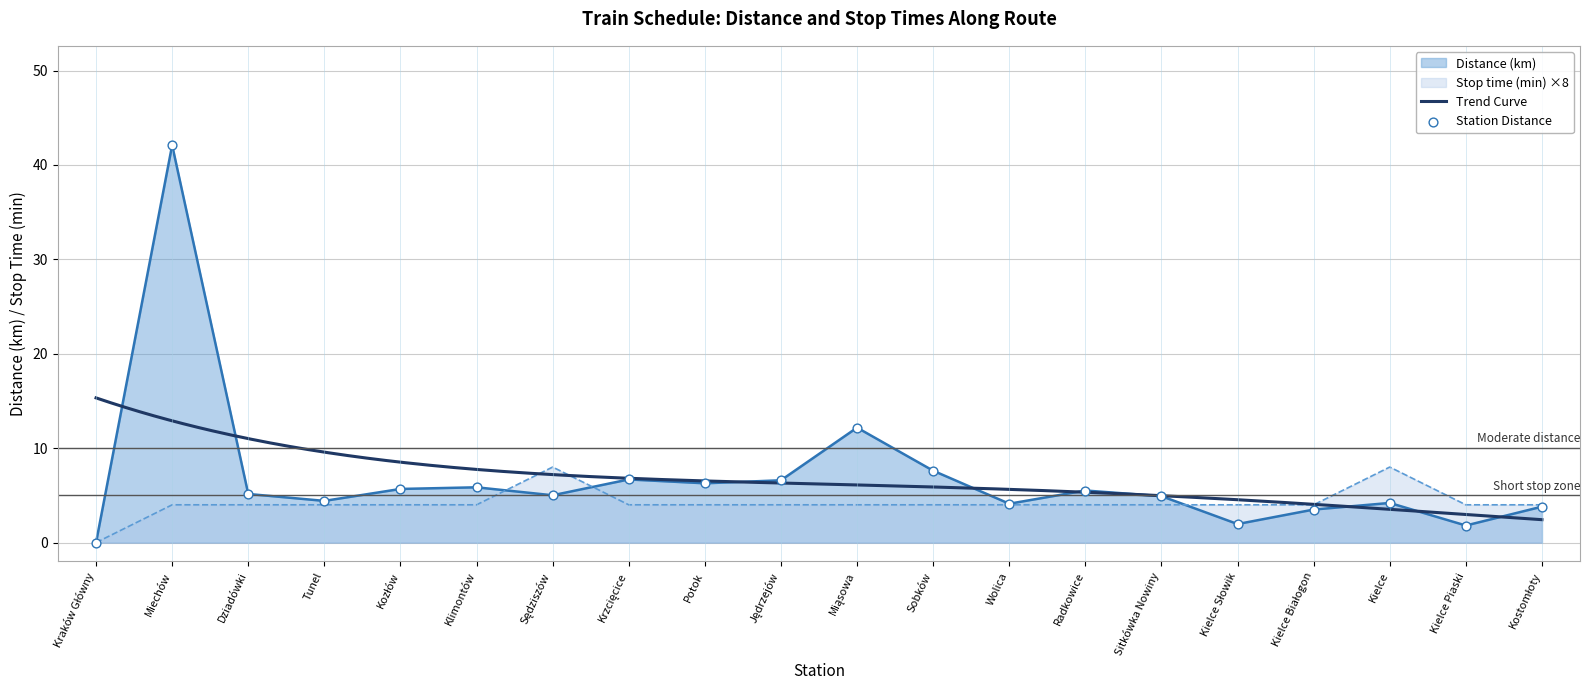

Which series has the largest total across all categories?

Distance (km)